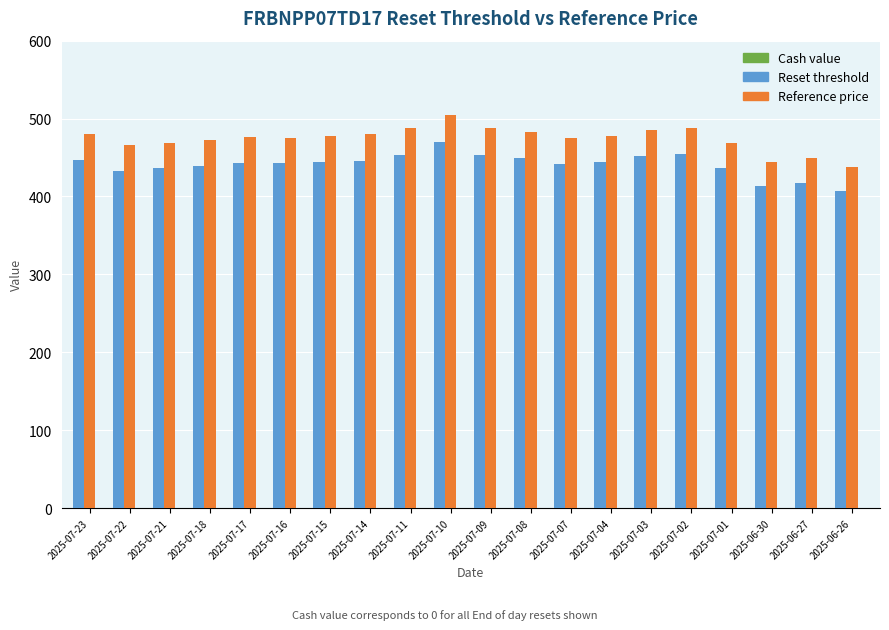

How many groups of bars are there?

20